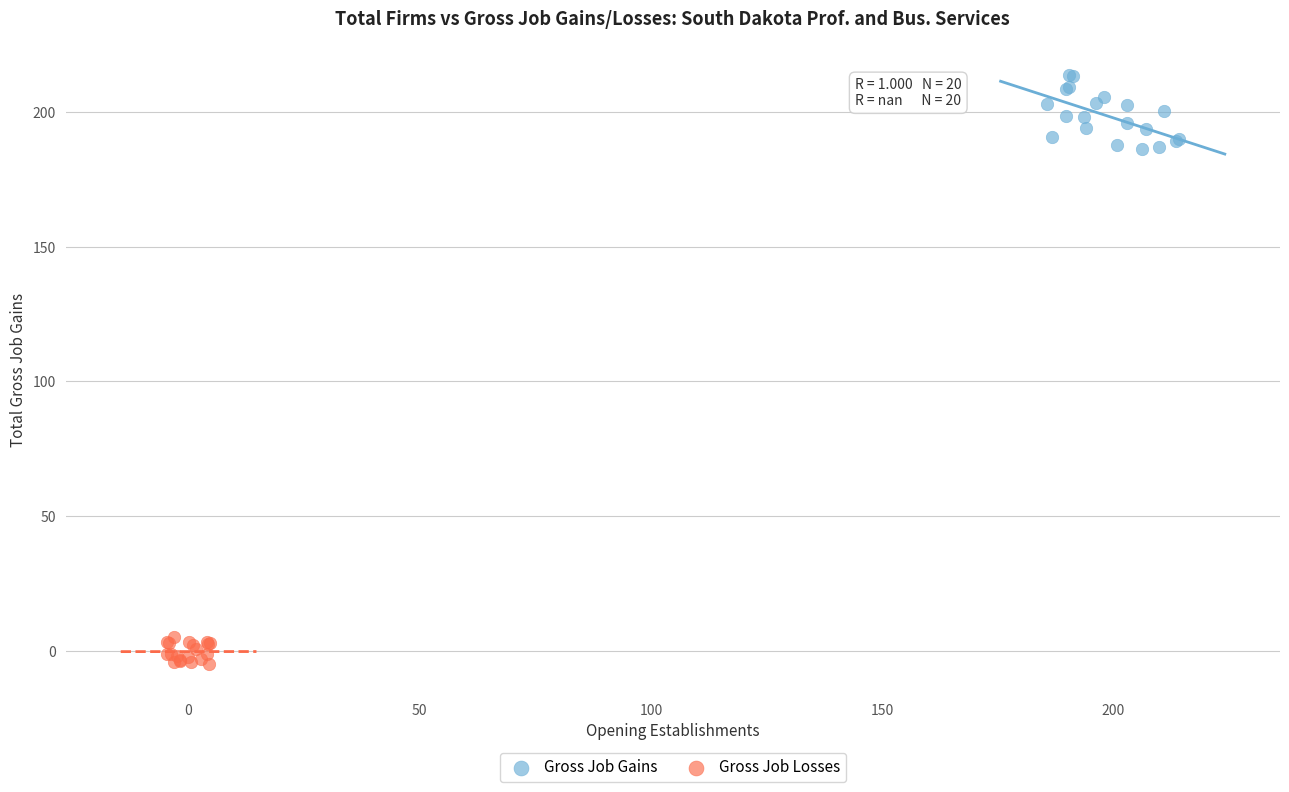

Which series has the largest Y range (max minus min)?

Gross Job Gains